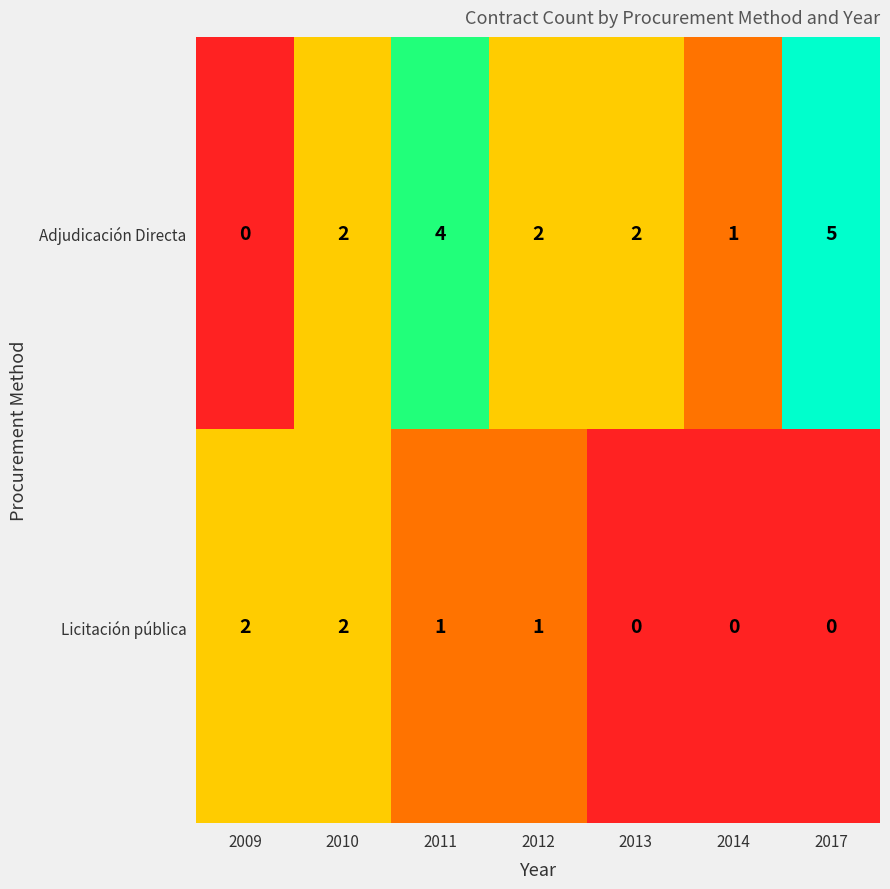

Reading left to right, list all the values displayed in this chart.

Adjudicación Directa: 0	2	4	2	2	1	5
Licitación pública: 2	2	1	1	0	0	0